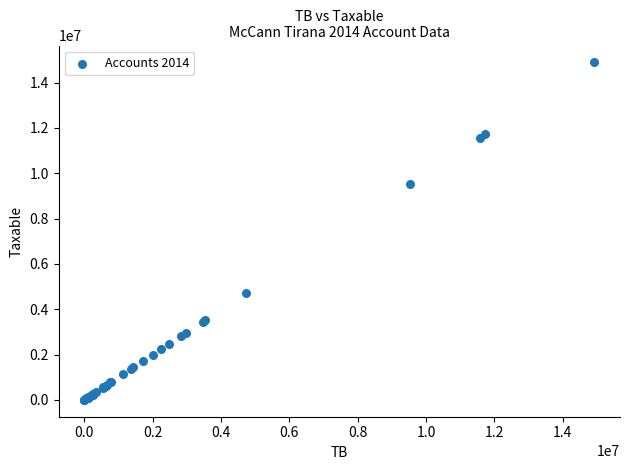

What Y value in the scatter plot is closest to 7443929?

9536057.6